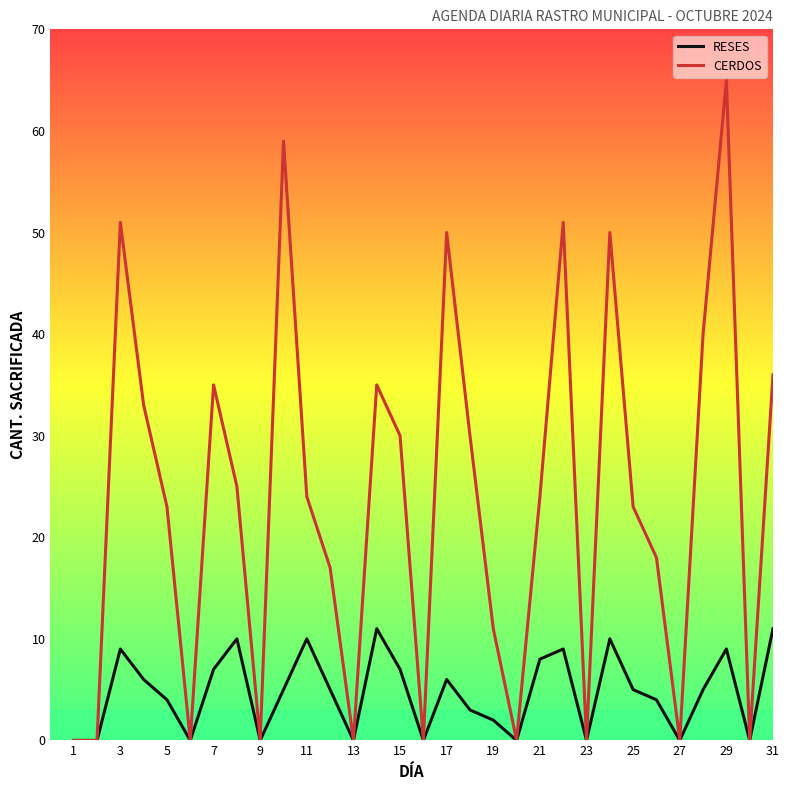

Which series has the widest spread of values?

CERDOS